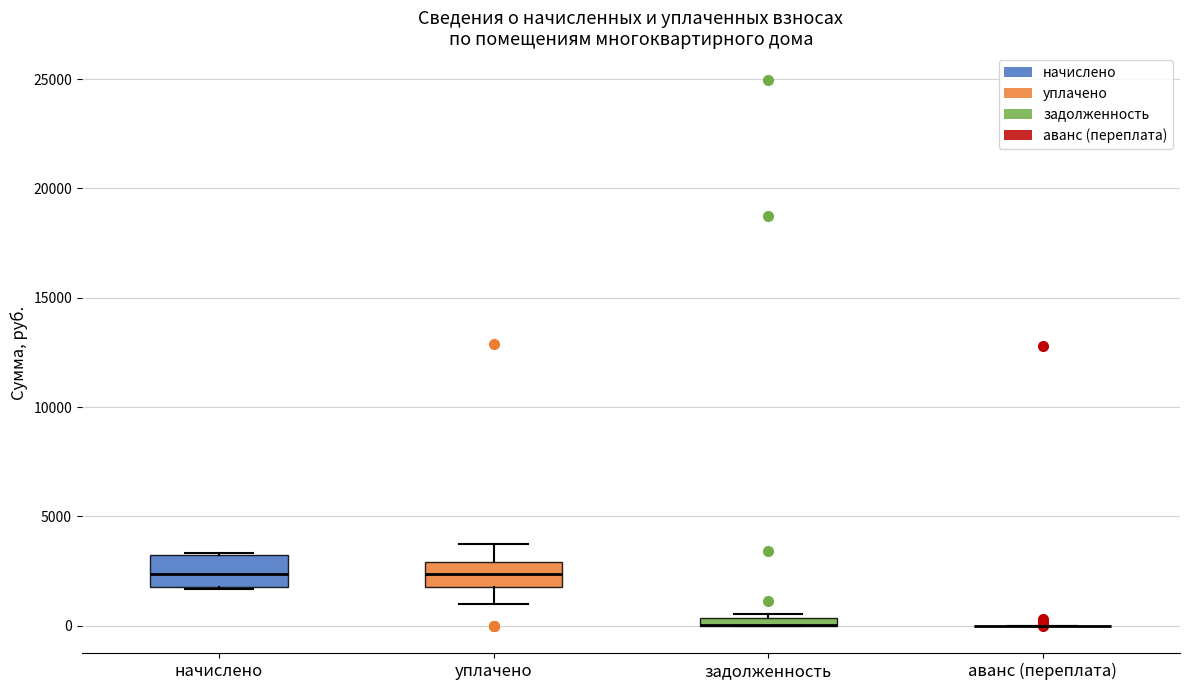

Where is the upper edge of the box for уплачено on the y-axis? The values are not printed on the chart, so give them approximately, as read against the axis.

3000